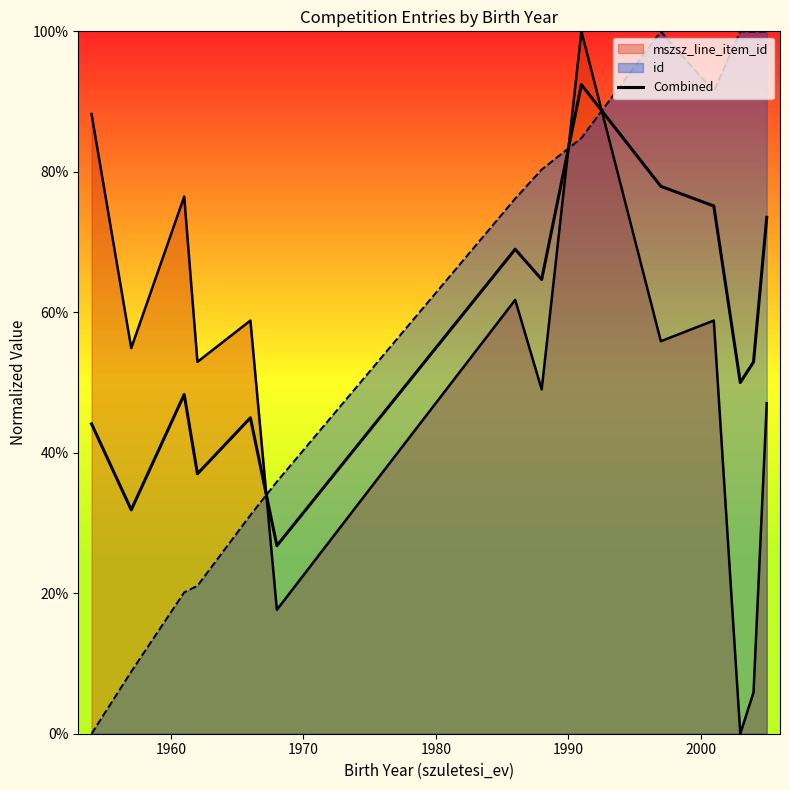

Does the chart display data point markers on the line(s)?

No